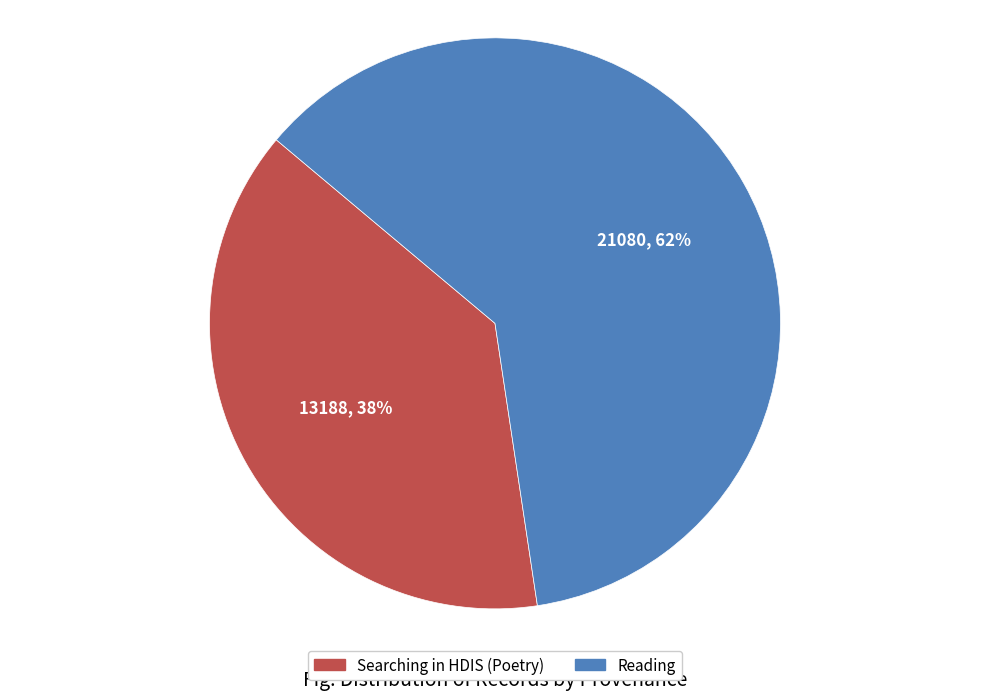

To the nearest percent, what portion does Searching in HDIS (Poetry) represent?

38%